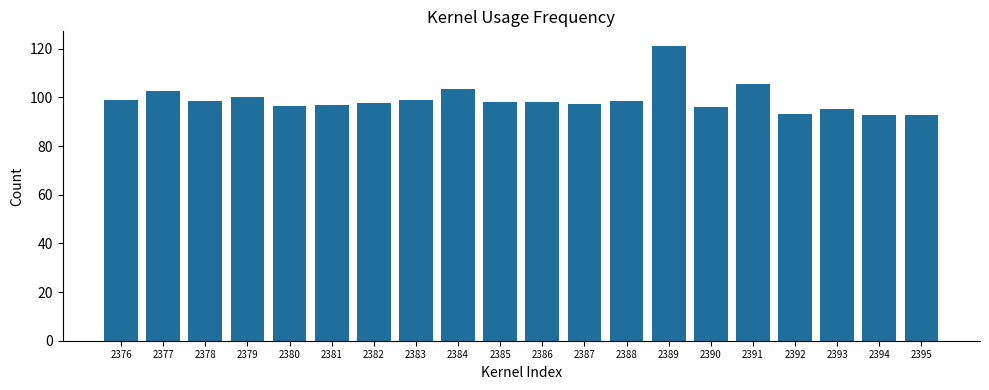

What is the sum of the values at 2385 and 2380?

194.6